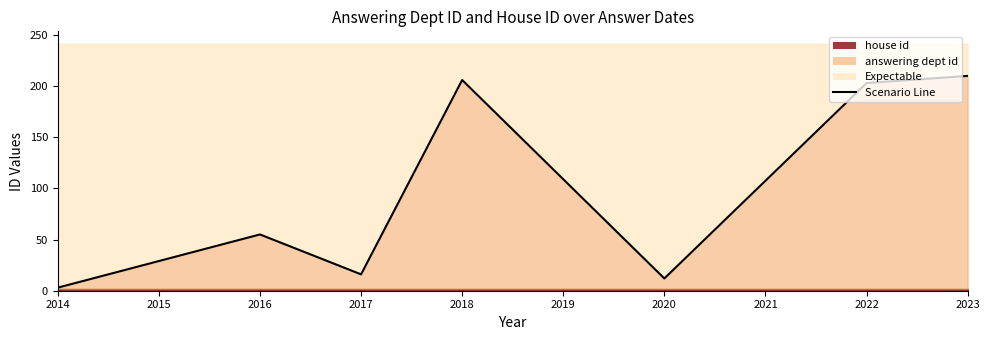

Which category has the lowest value across all series?

2014